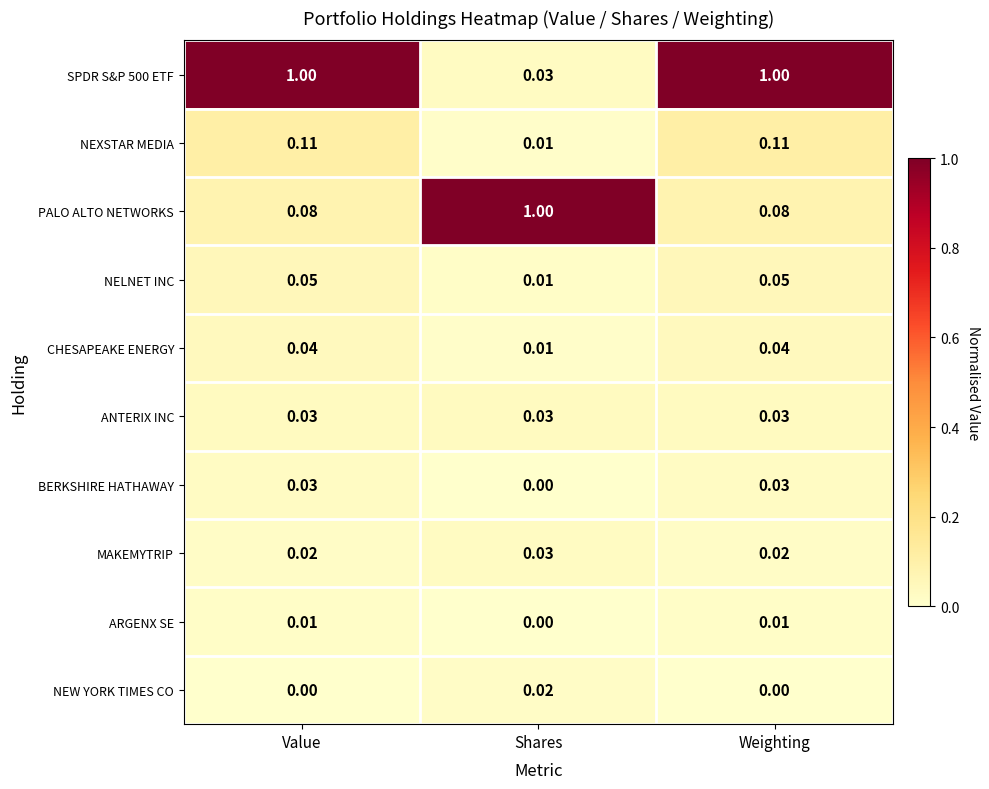

Is the value of NELNET INC at Value greater than the value of NEW YORK TIMES CO at Value?

Yes